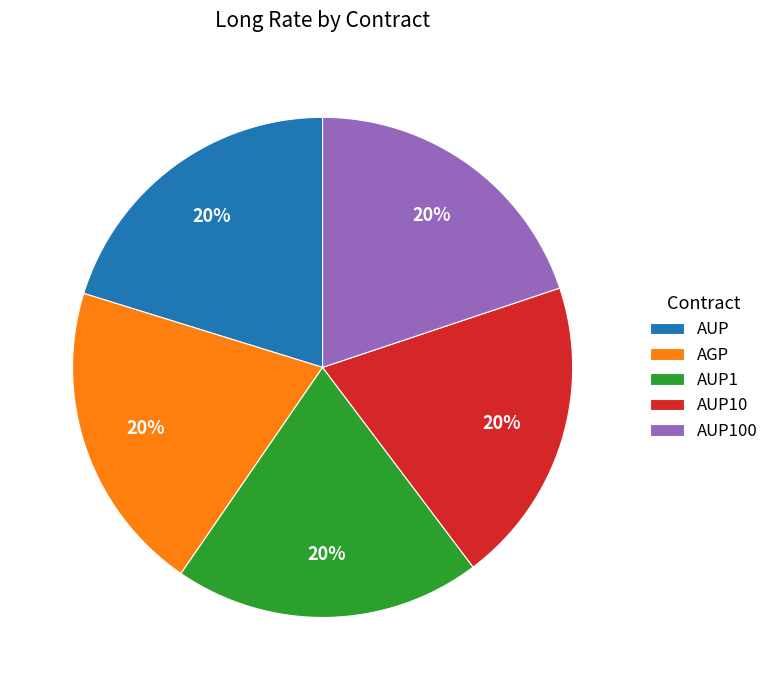

Combined, do AUP10 and AUP100 account for over 50%?

No